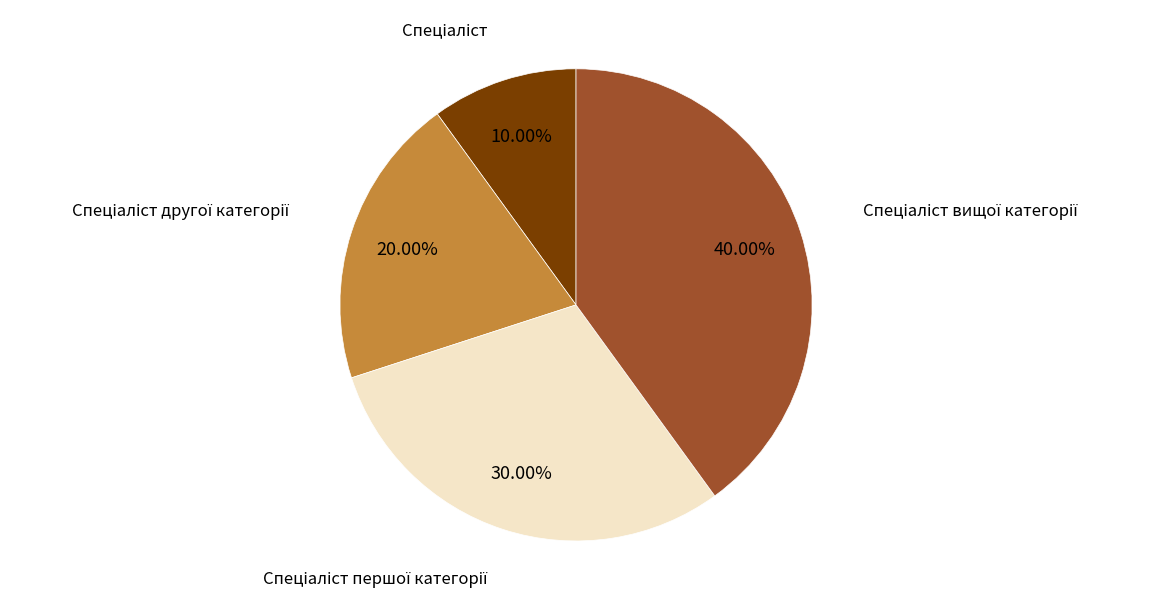

Does any single category account for the majority?

No